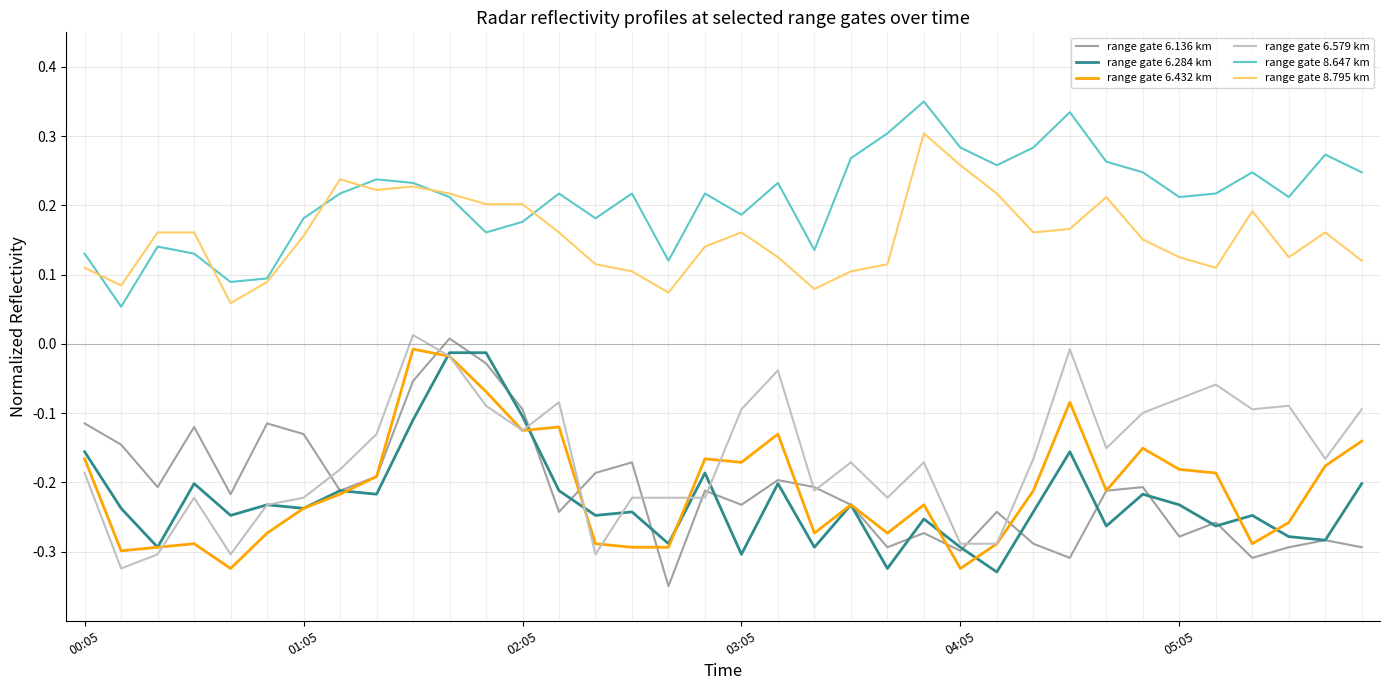

At how many categories does at least one series exceed 0?

36